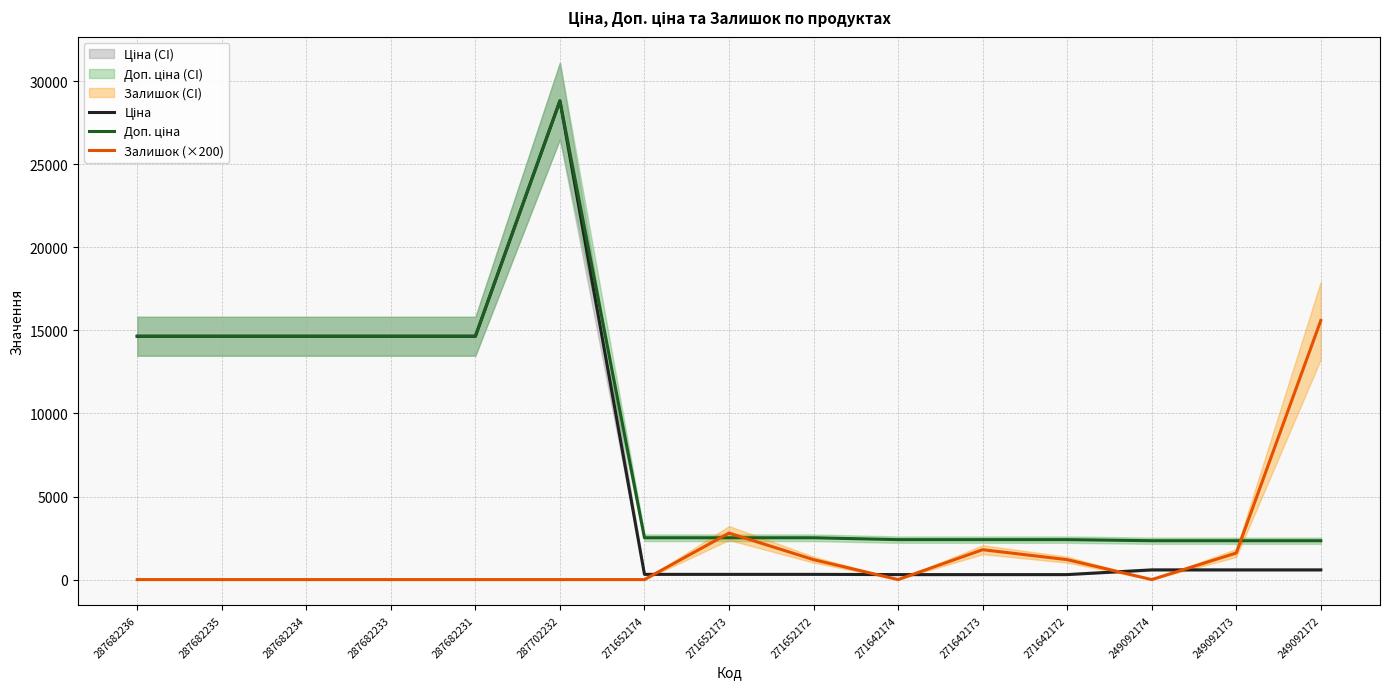

What are all the series names shown in the legend?

Ціна, Доп. ціна, Залишок (×200)